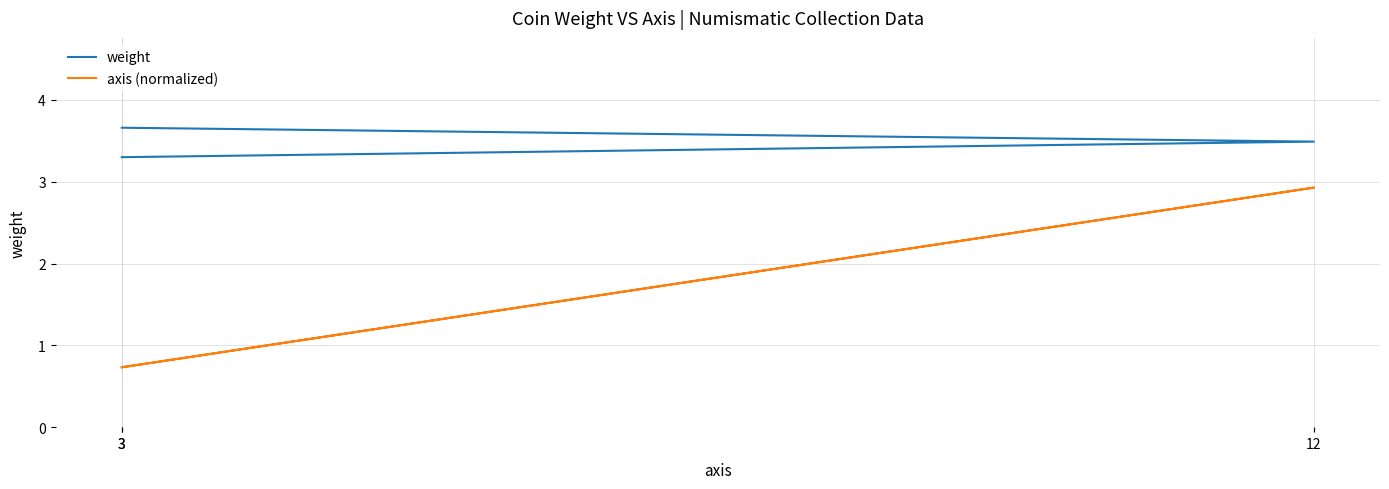

Rank the series by their average value, from highest to lowest.

weight, axis (normalized)